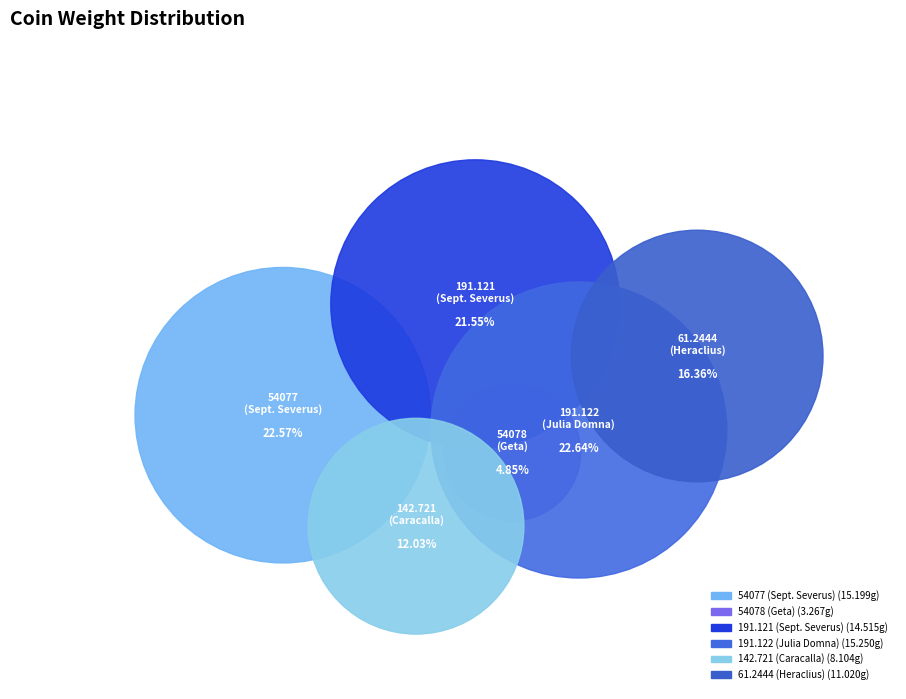

Combined, do 1944.100.54078 and 1970.142.721 account for over 50%?

No